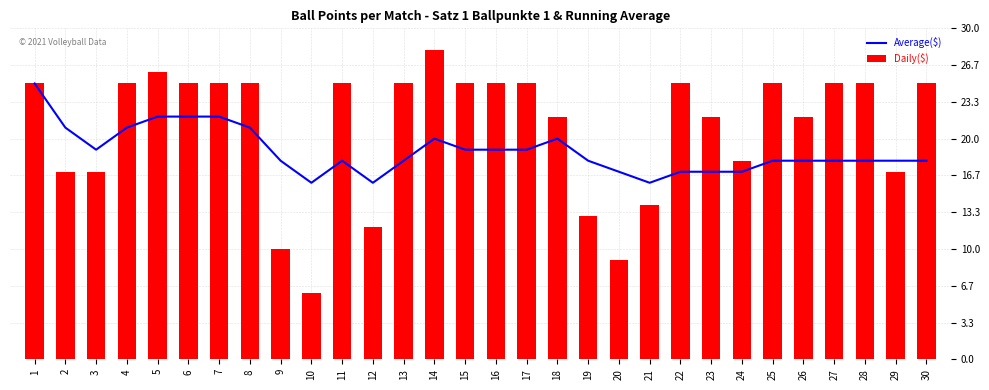

At which label is Average($) closest to 20?

14